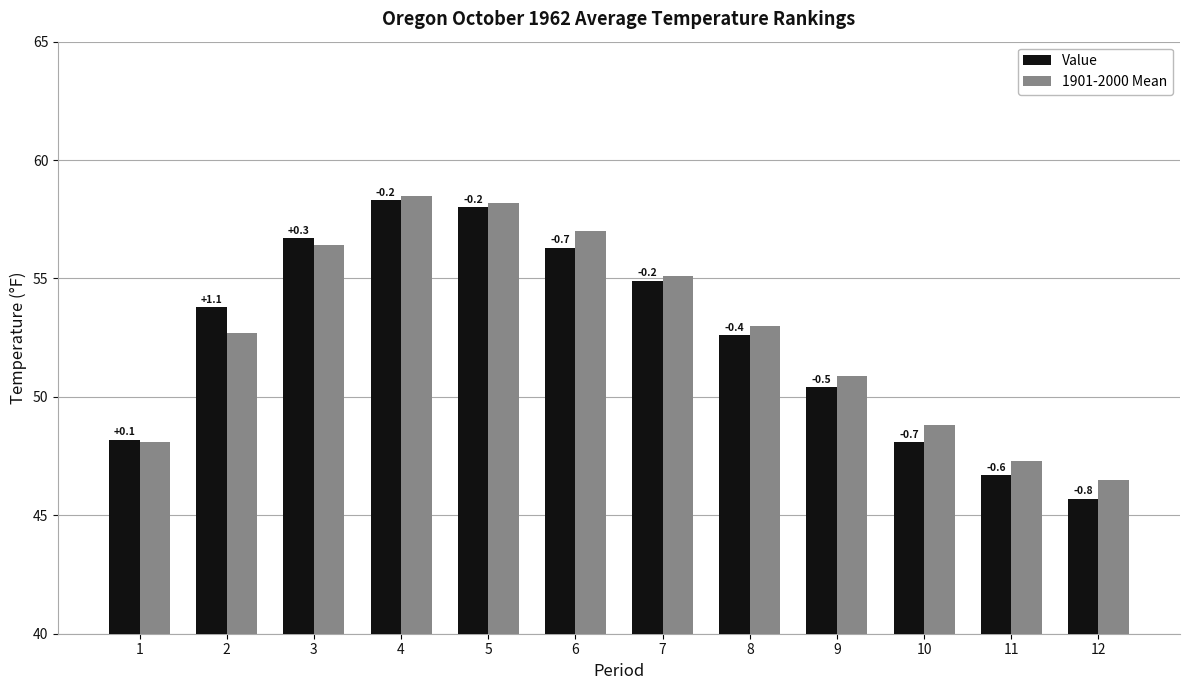

Are the bars horizontal?

No